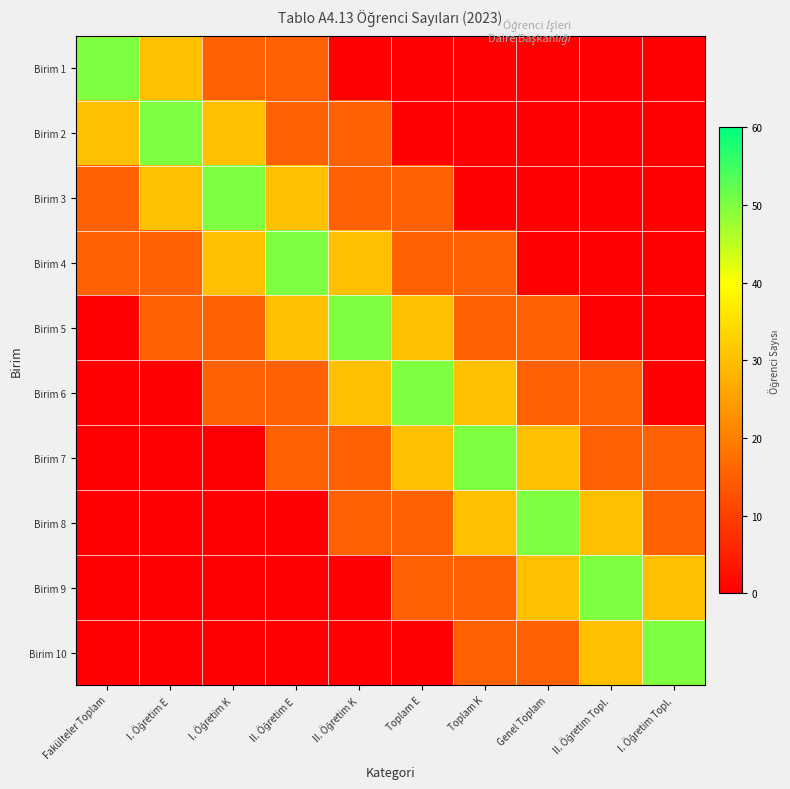

Which has a higher value, Toplam K or II. Öğretim K?

Toplam K